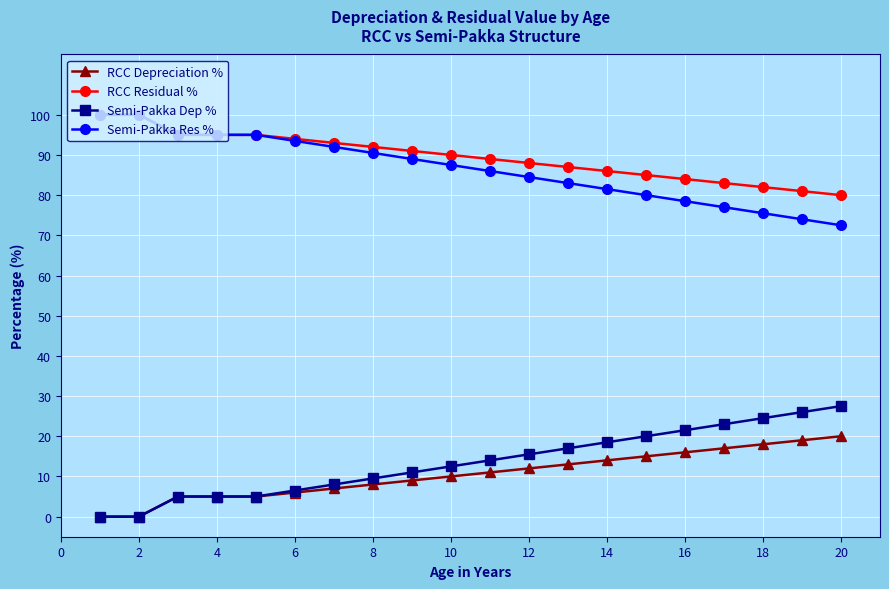

How many distinct data groups are displayed?

4